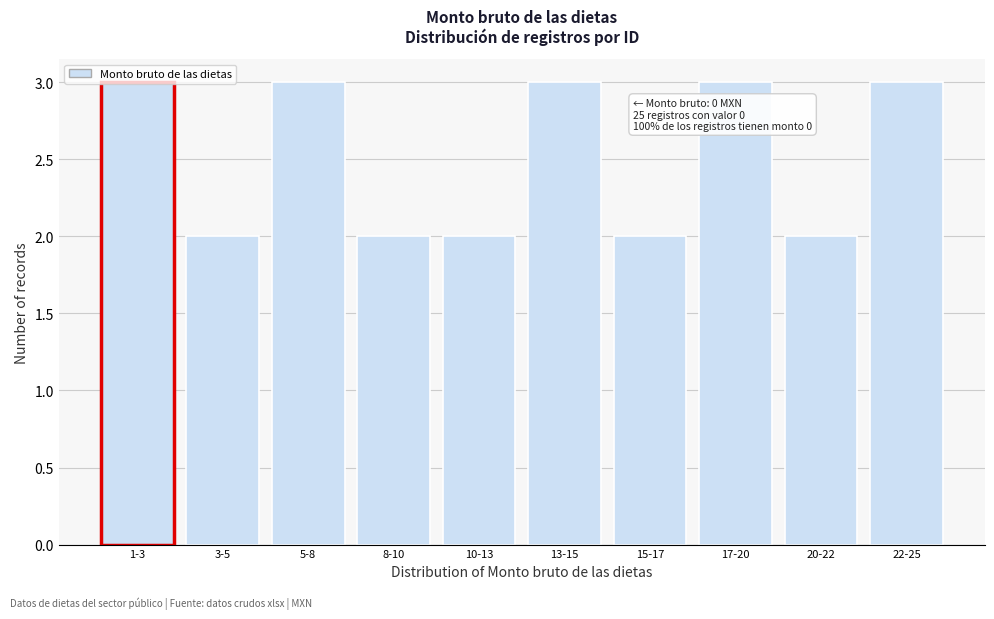

What is the maximum value shown in the chart?

3